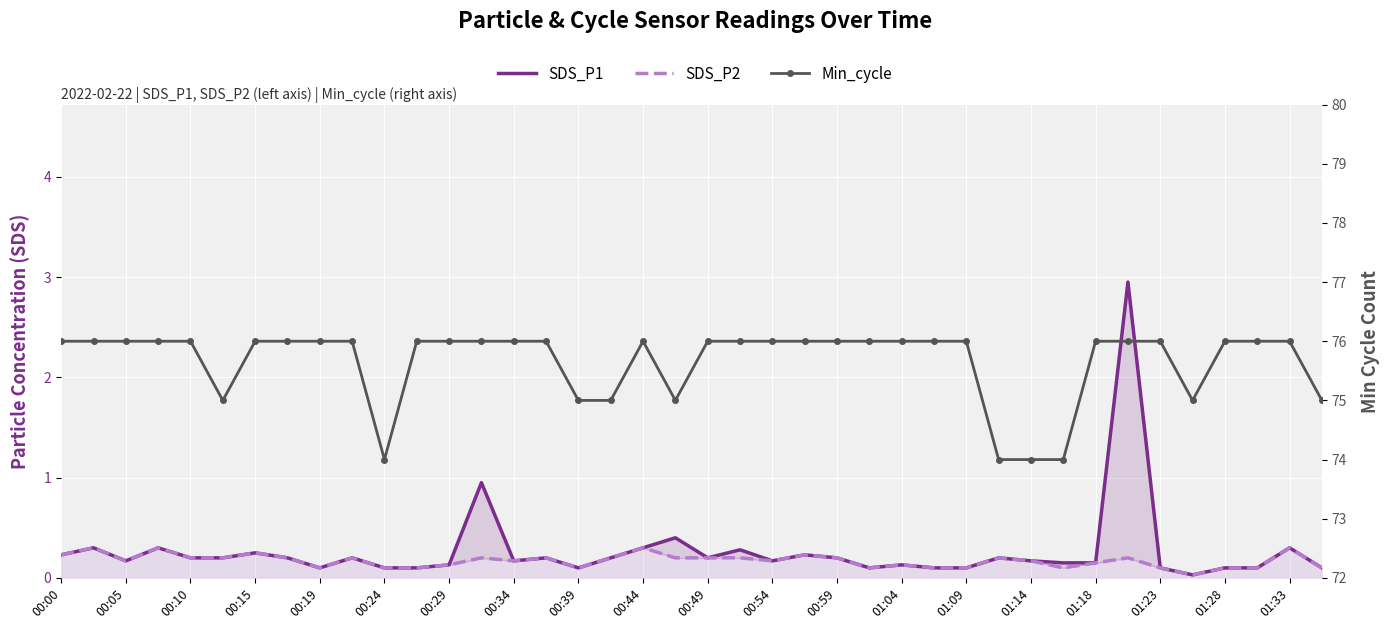

How many lines are shown in the chart?

3